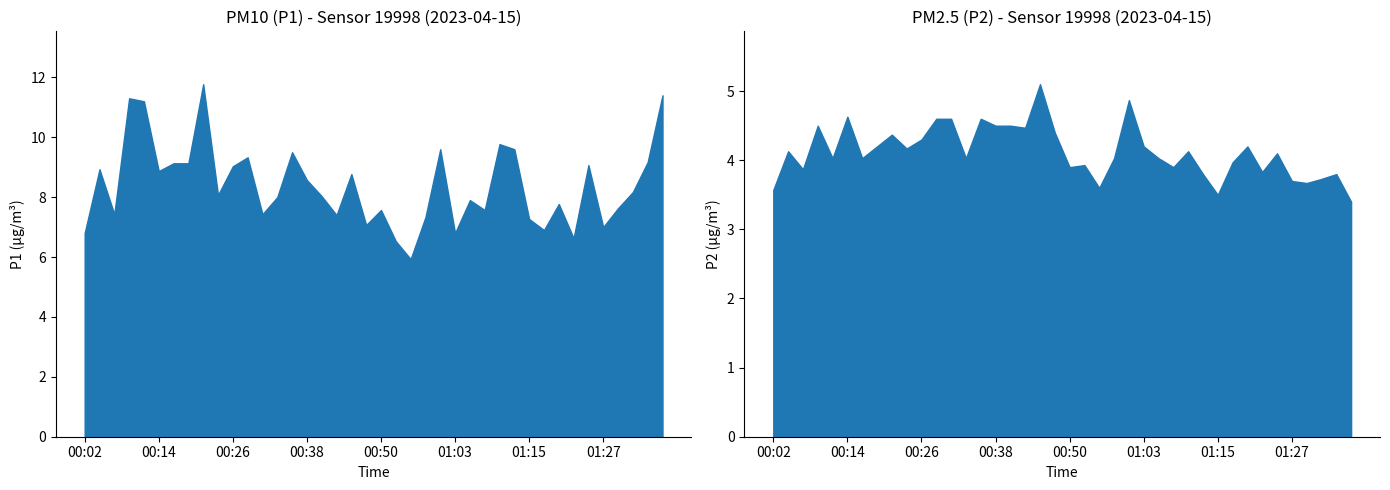

Rank the series by their maximum value, from lowest to highest.

P2, P1